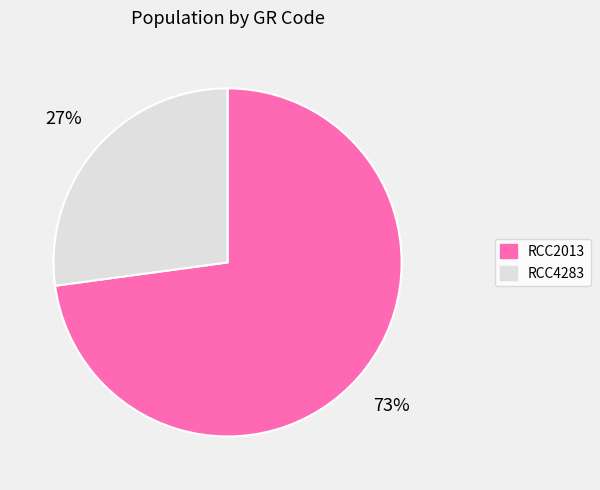

What percentage is the RCC4283 slice, to the nearest percent?

27%